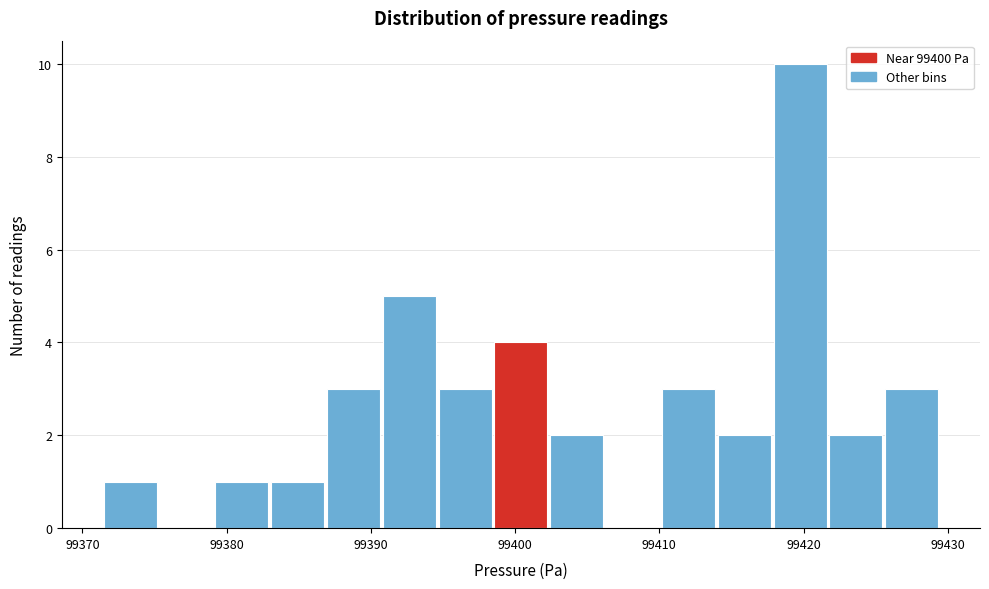

Around what value on the x-axis is the tallest bar? Give the approximate position of its centre, as read against the axis.

99420